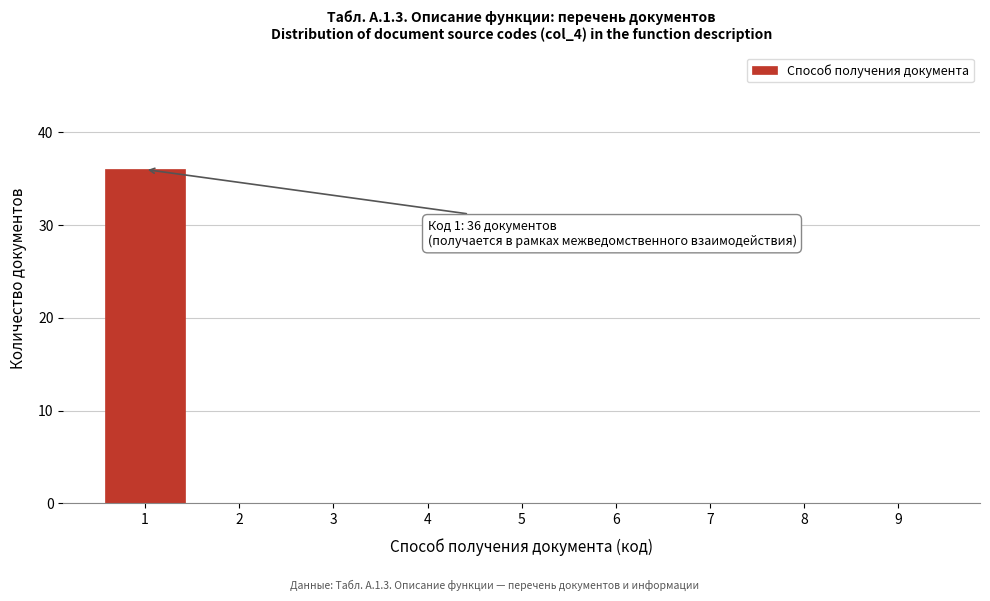

Which range on the x-axis has the tallest bar?

0.5 to 1.5